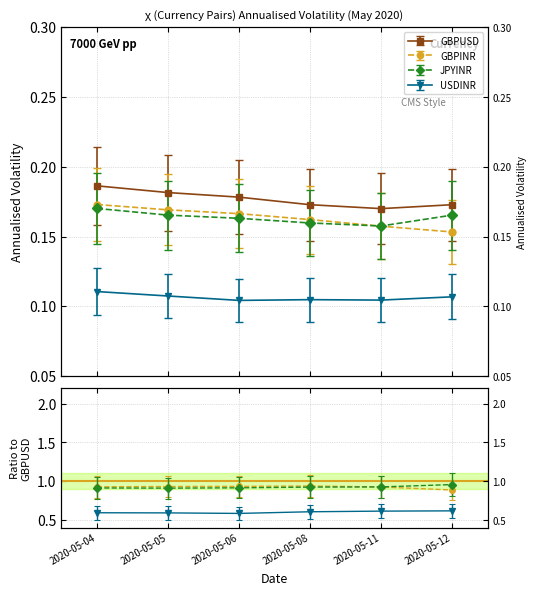

Which series has the largest range (max minus min)?

GBPINR